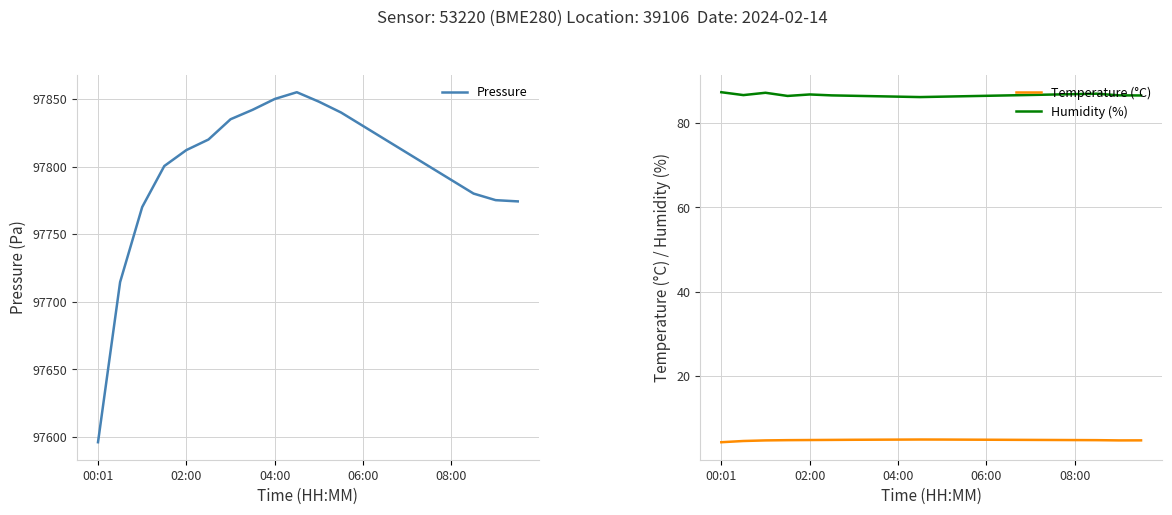

How many lines are shown in the chart?

3